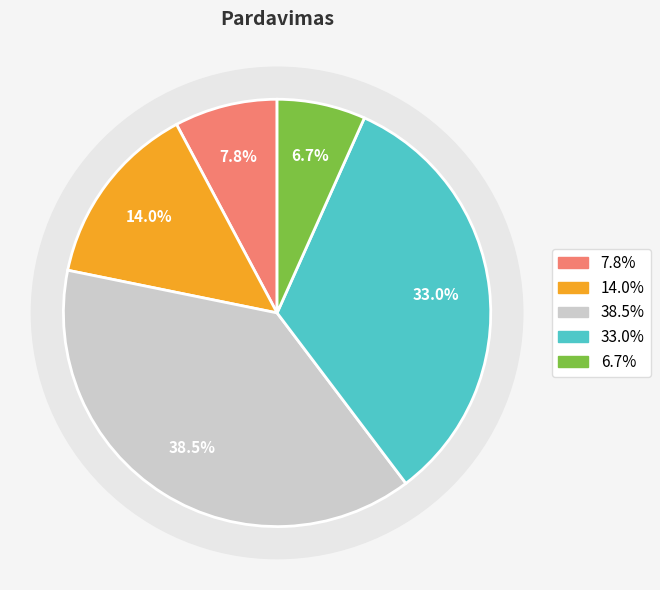

Count the number of slices in the pie.

5